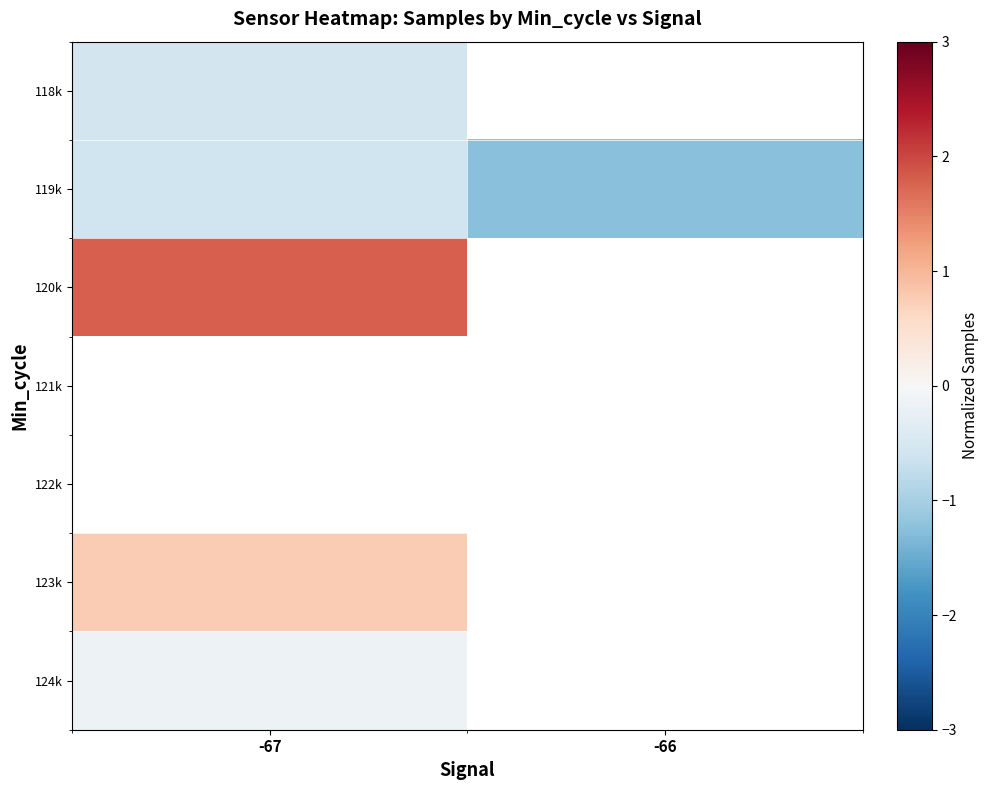

How many series are shown in this chart?

7